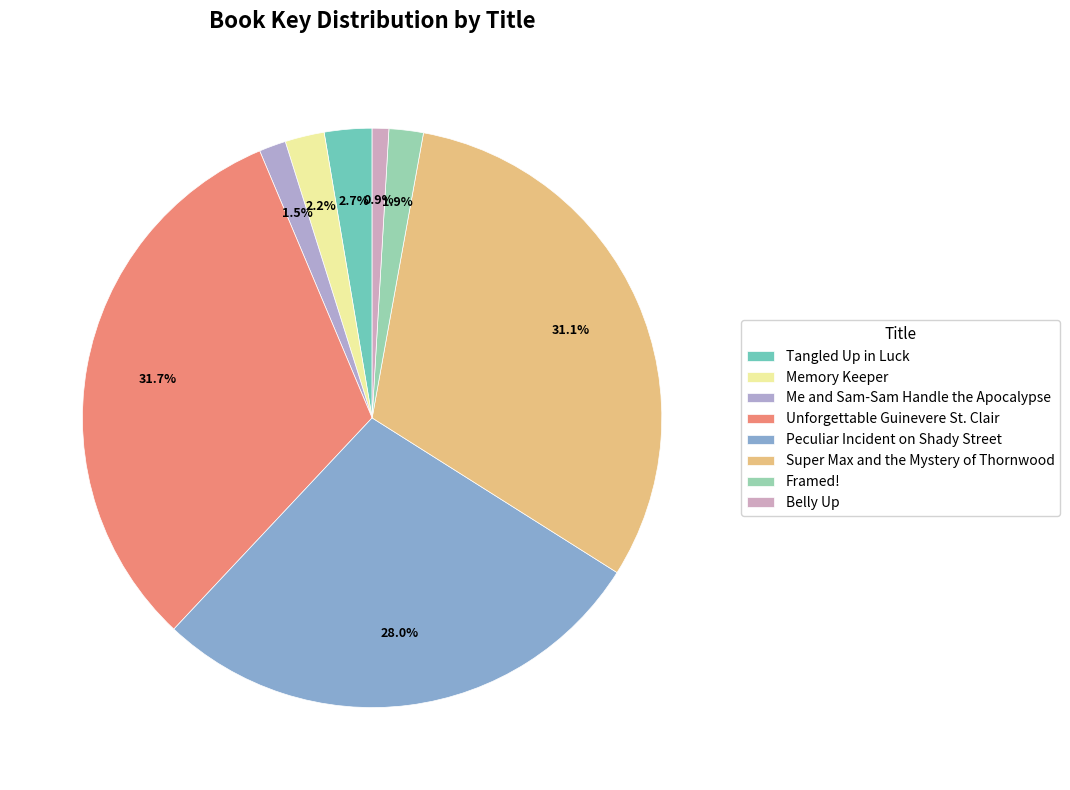

What percentage is the Tangled Up in Luck slice, to the nearest percent?

3%